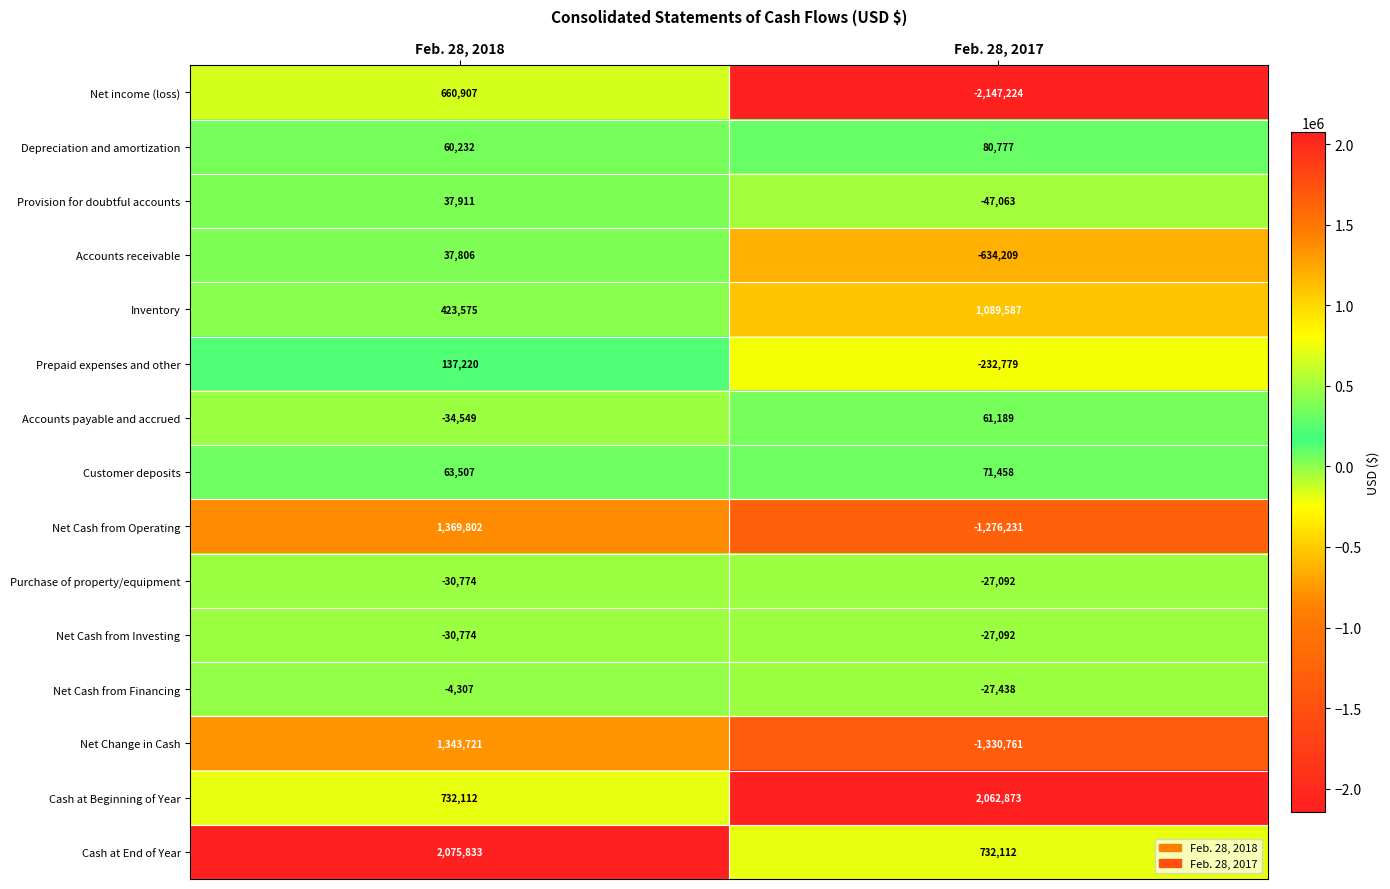

What is the difference between the Net Cash from Operating values at Feb. 28, 2018 and Feb. 28, 2017?

2646033